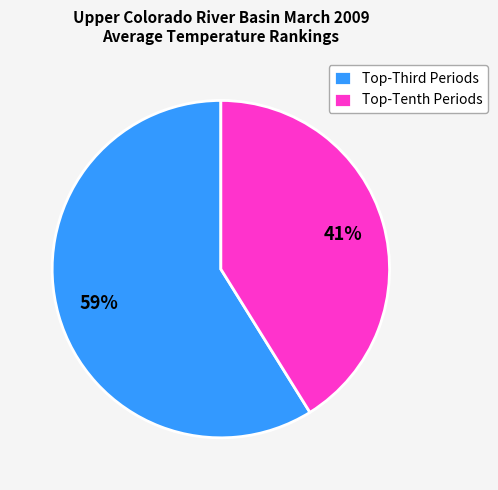

Which category accounts for the majority?

Top-Third Periods